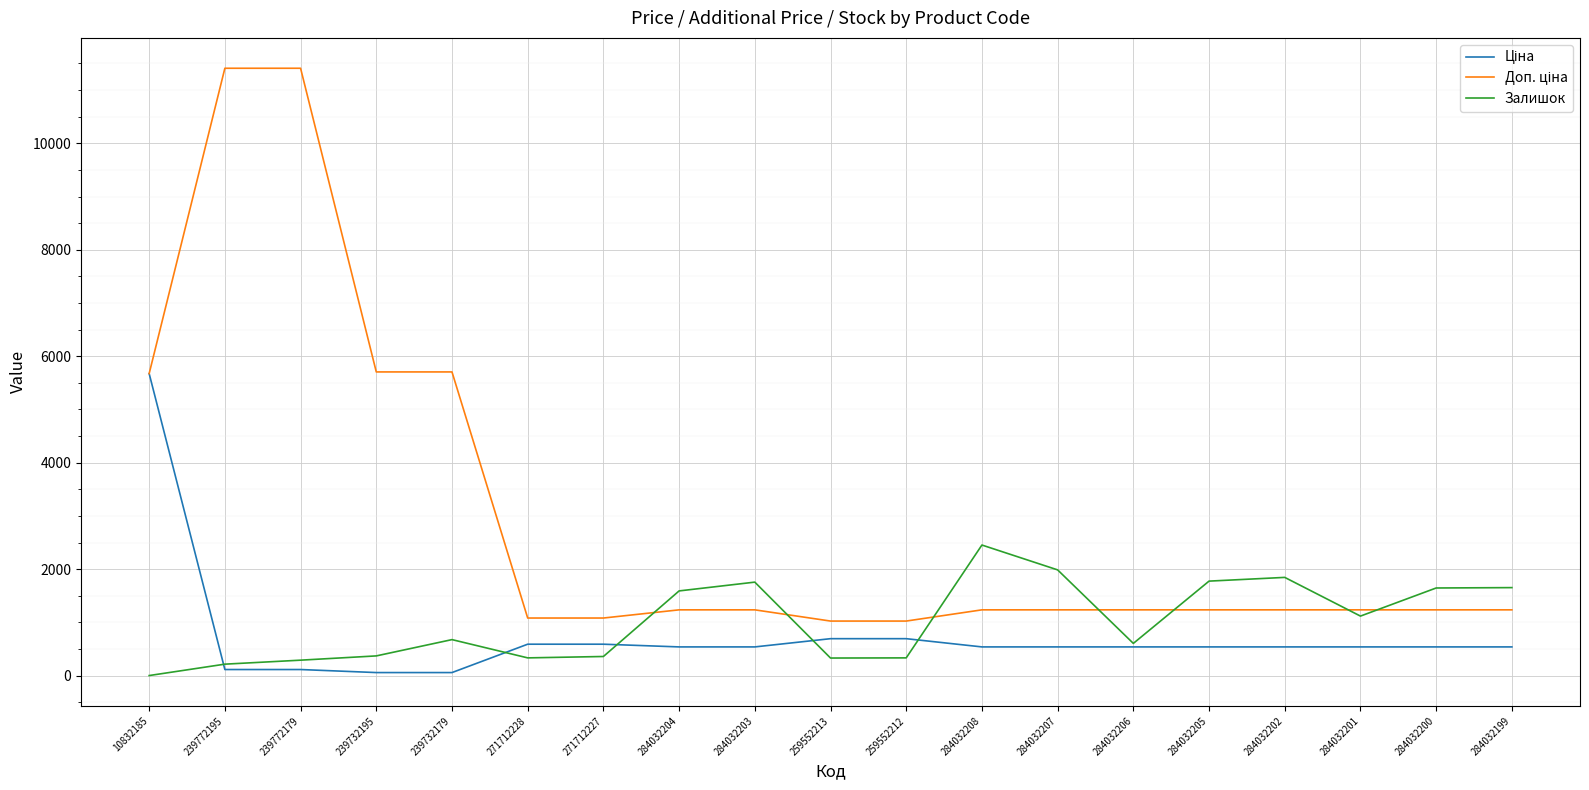

How many lines are shown in the chart?

3